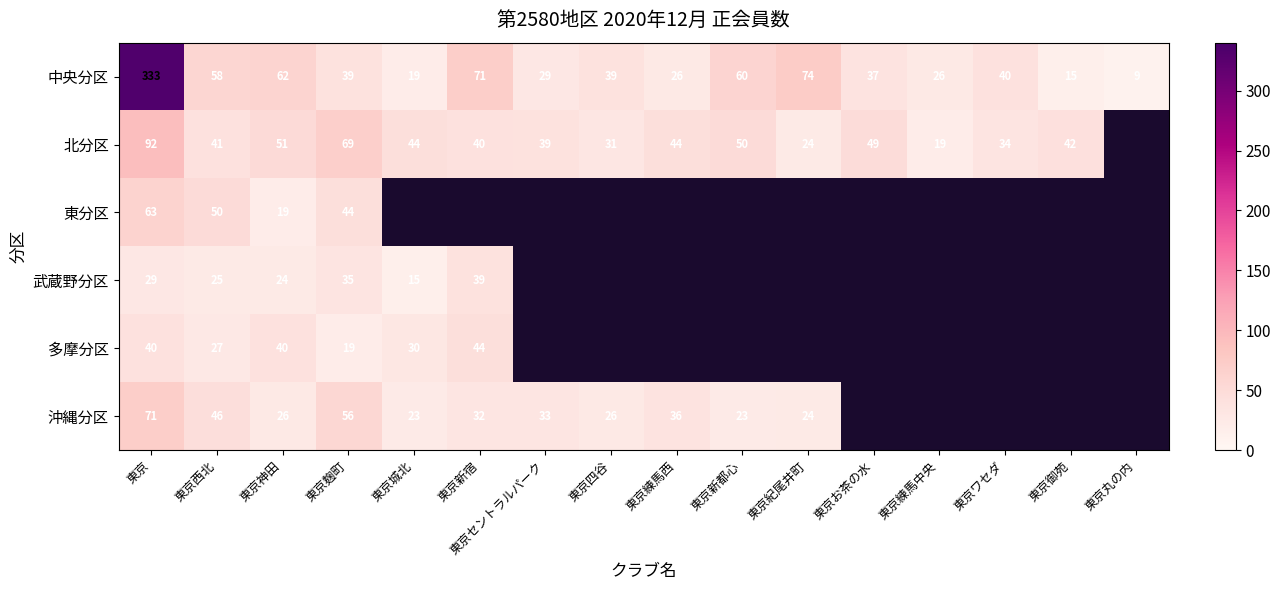

What is the sum of the 沖縄分区 values at 東京神田 and 東京新都心?

49